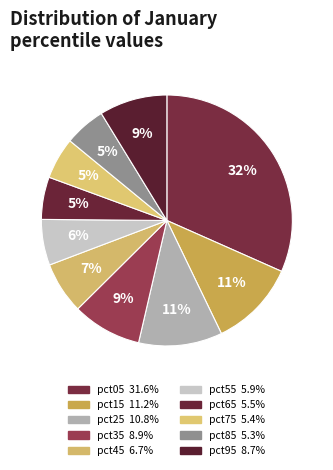

To the nearest percent, what percentage of the pie is pct45?

7%